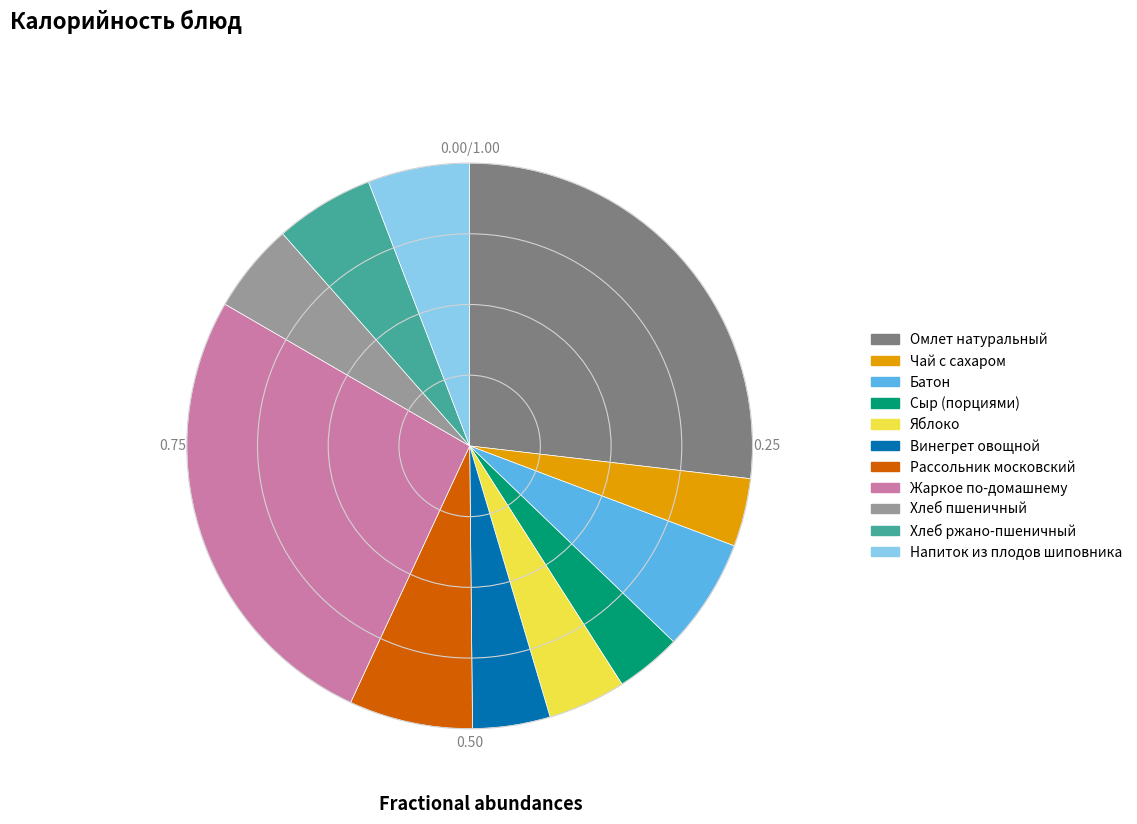

Does any single category account for the majority?

No